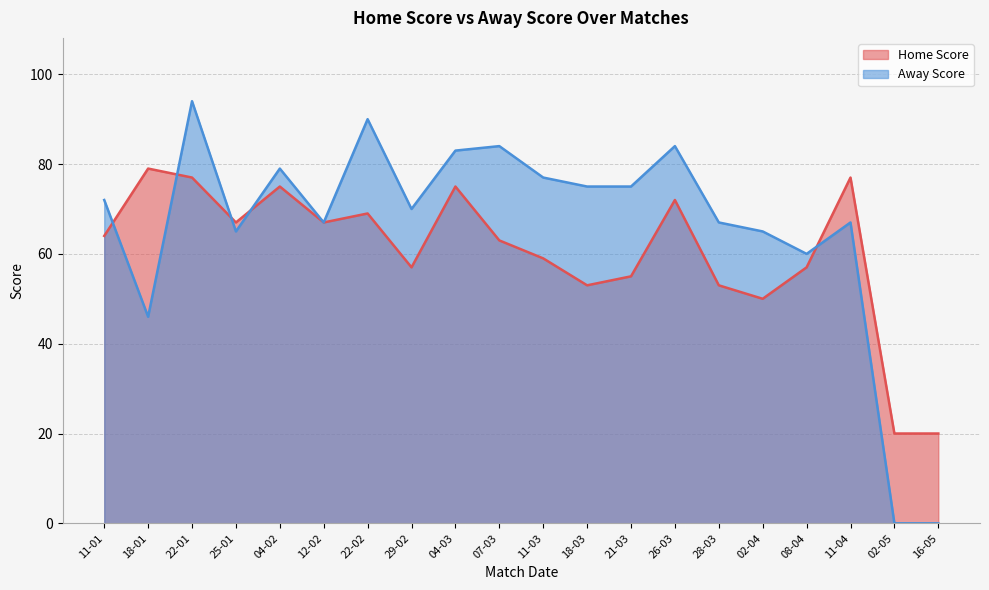

What position from the left is 02-04?

16